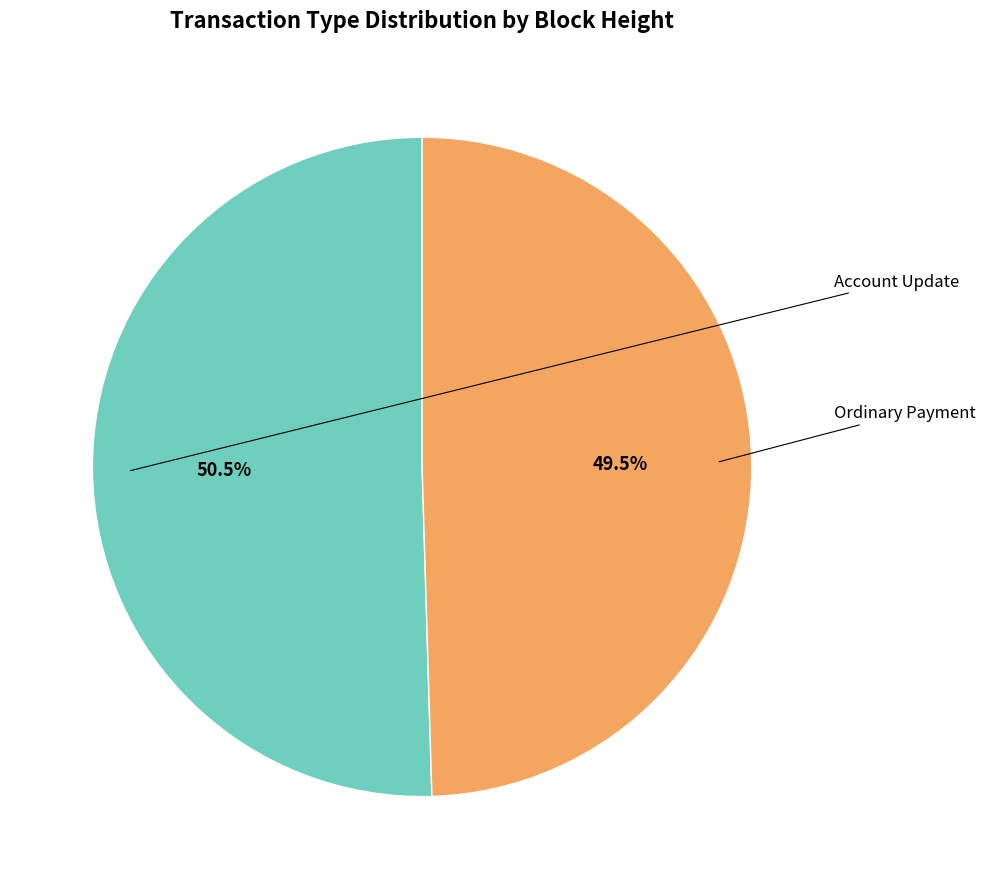

Is there any slice that represents more than half of the pie?

Yes